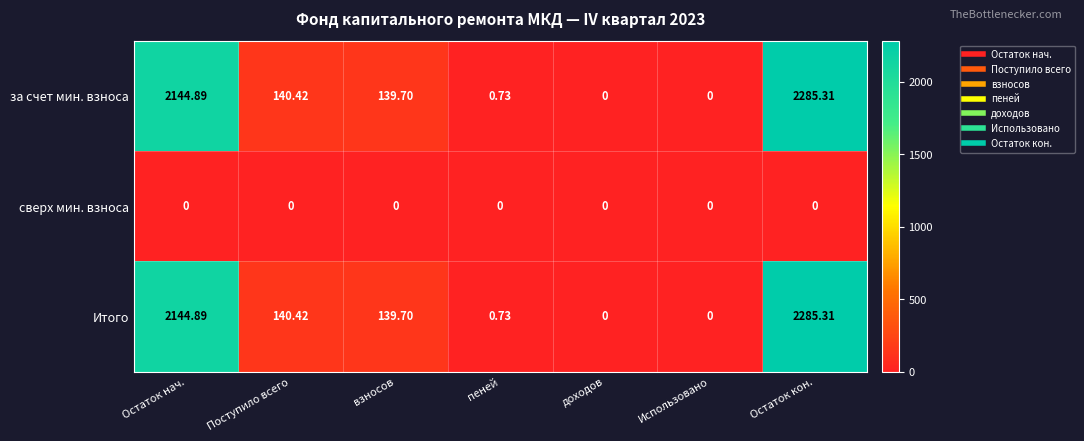

Which category has the highest value in the Итого series?

Остаток кон.